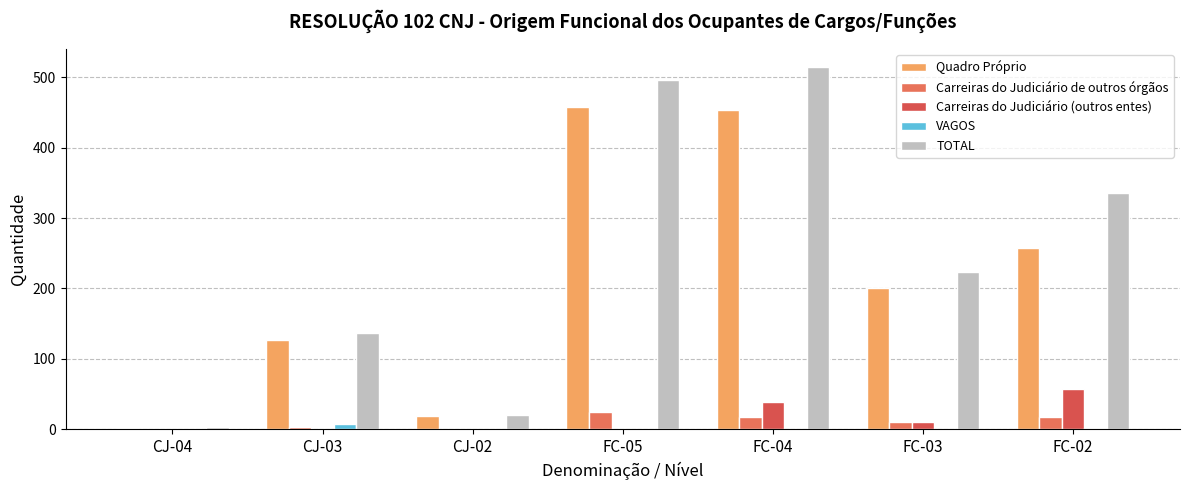

How many data points in VAGOS are above 0?

3